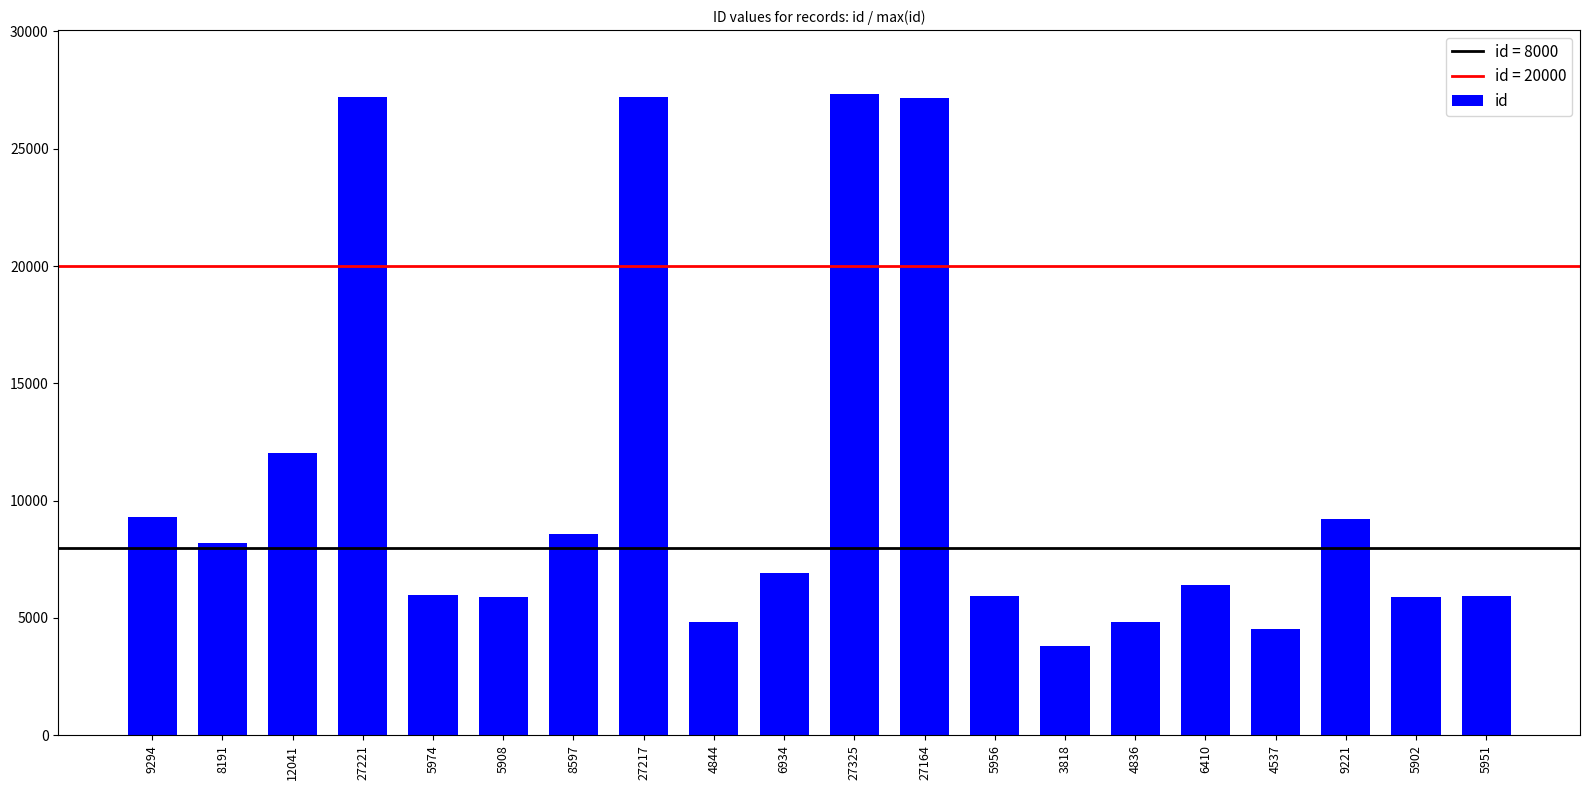

What is the difference between the maximum and second lowest values?

22788